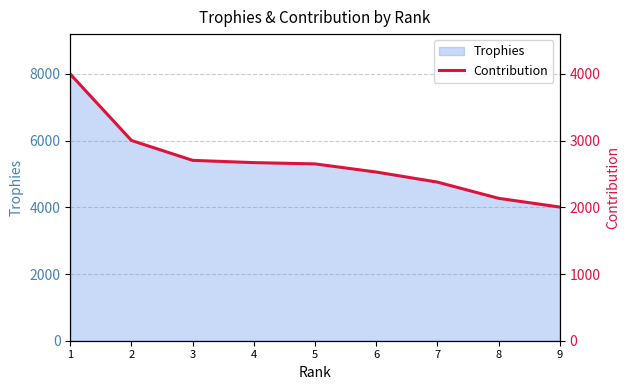

How many data points are above 2651?

4